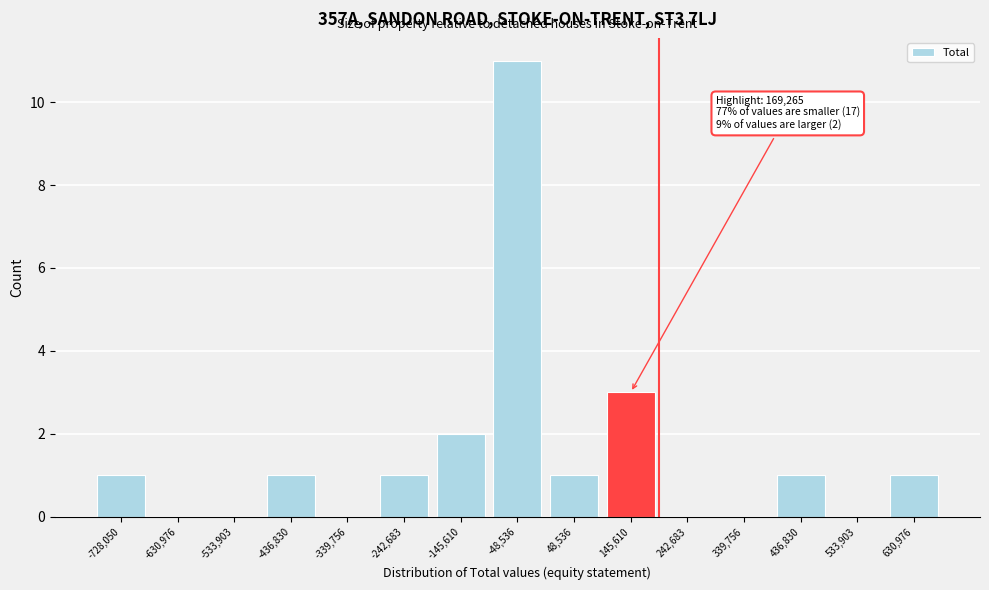

Reading left to right, transcribe all the data shown in this chart.

-728,050=1	-630,976=0	-533,903=0	-436,830=1	-339,756=0	-242,683=1	-145,610=2	-48,536=11	48,536=1	145,610=3	242,683=0	339,756=0	436,830=1	533,903=0	630,976=1